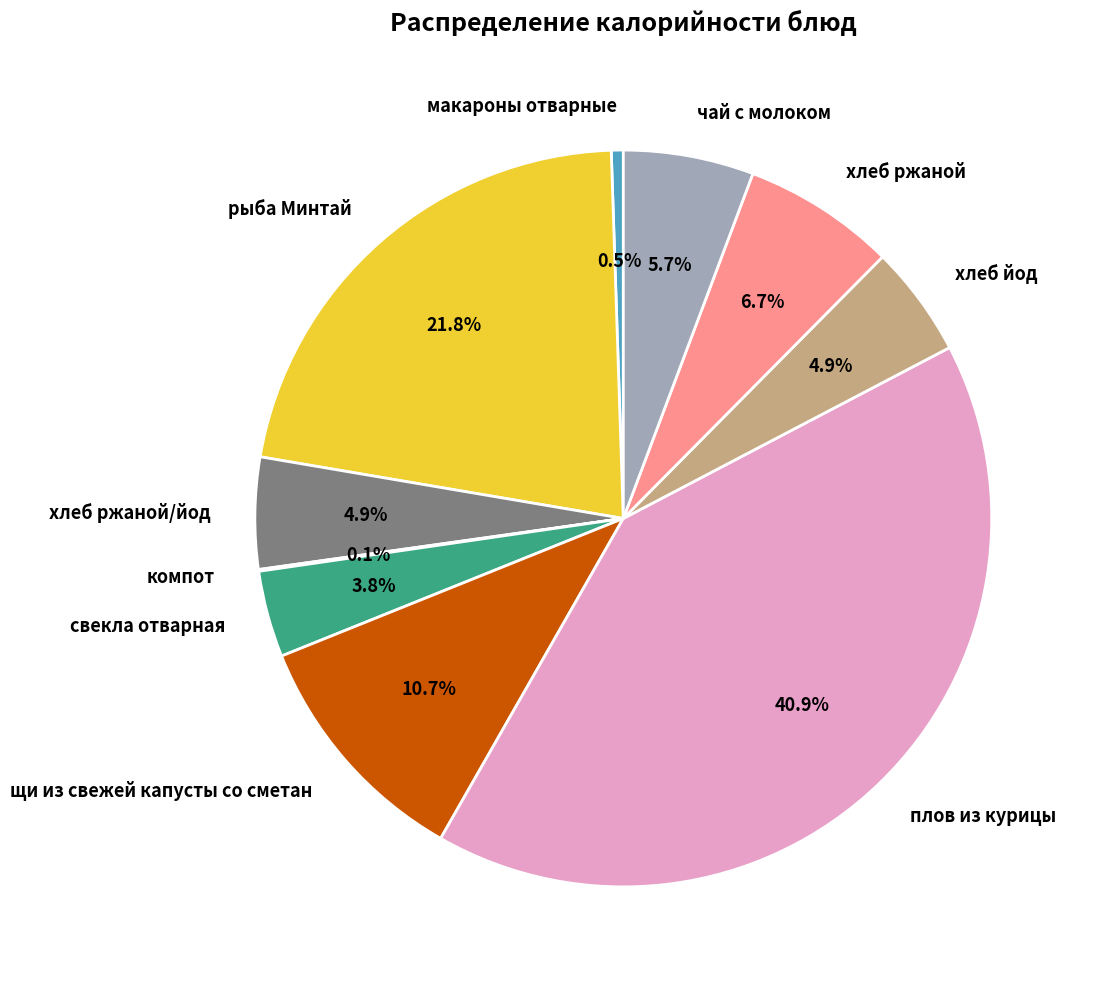

What is the ratio of the value at макароны отварные to the value at хлеб ржаной?

0.1